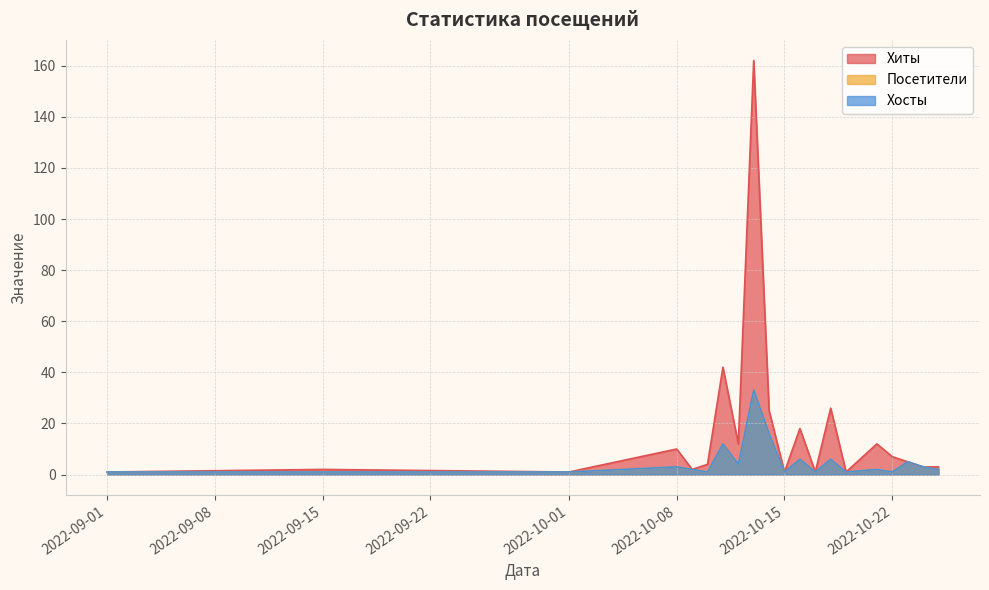

Which has a higher value, 2022-10-14 or 2022-09-15?

2022-10-14